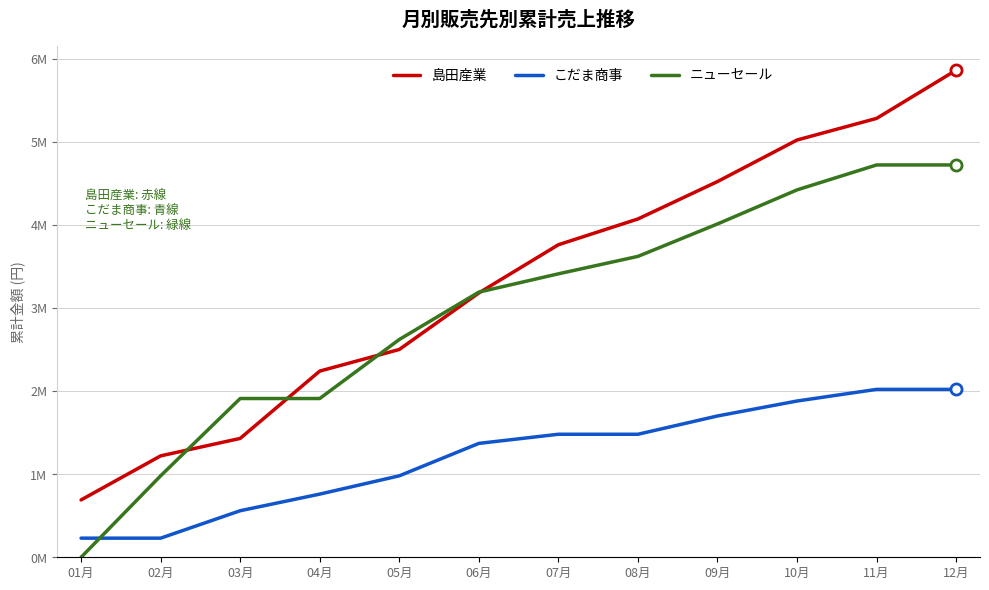

True or false: こだま商事 and 島田産業 cross at least once.

False